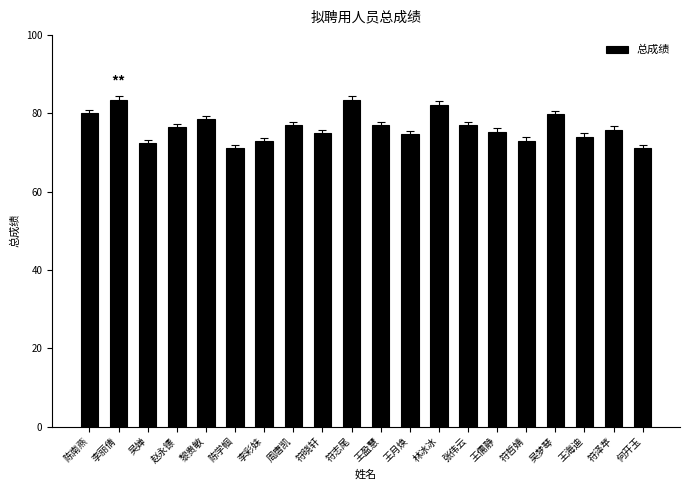

True or false: the data shows 74.7 at 王月焕.

True